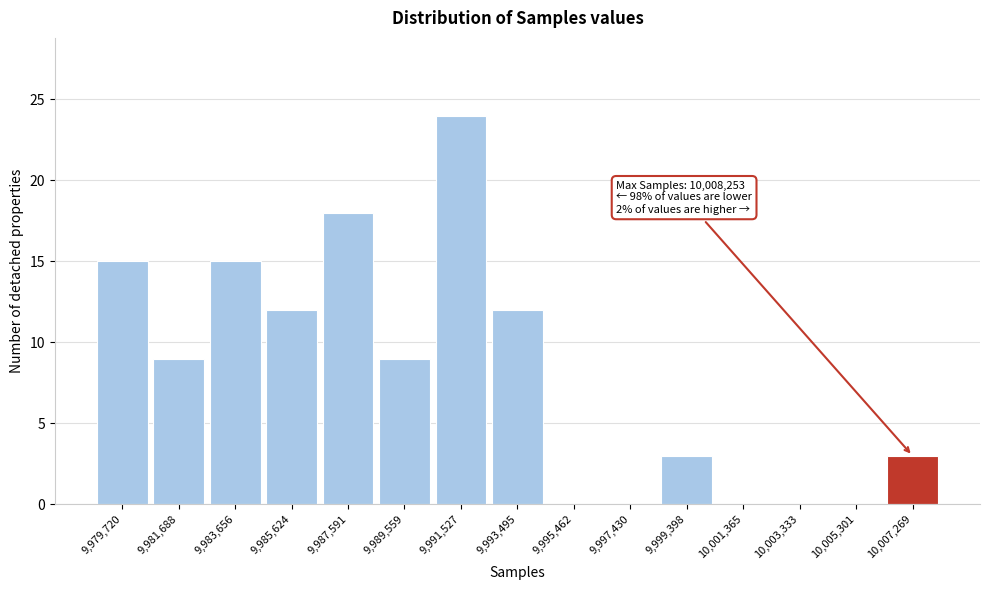

Over which range of the x-axis is the bar tallest?

9990600 to 9992600